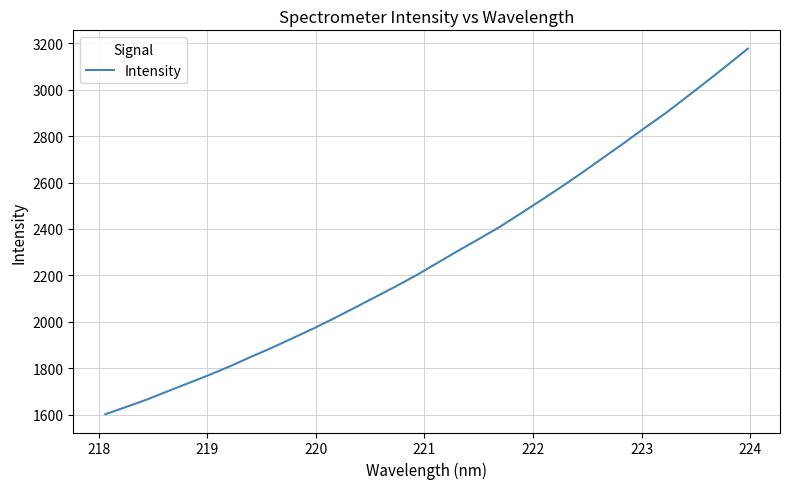

What is the greatest value displayed?

3177.7